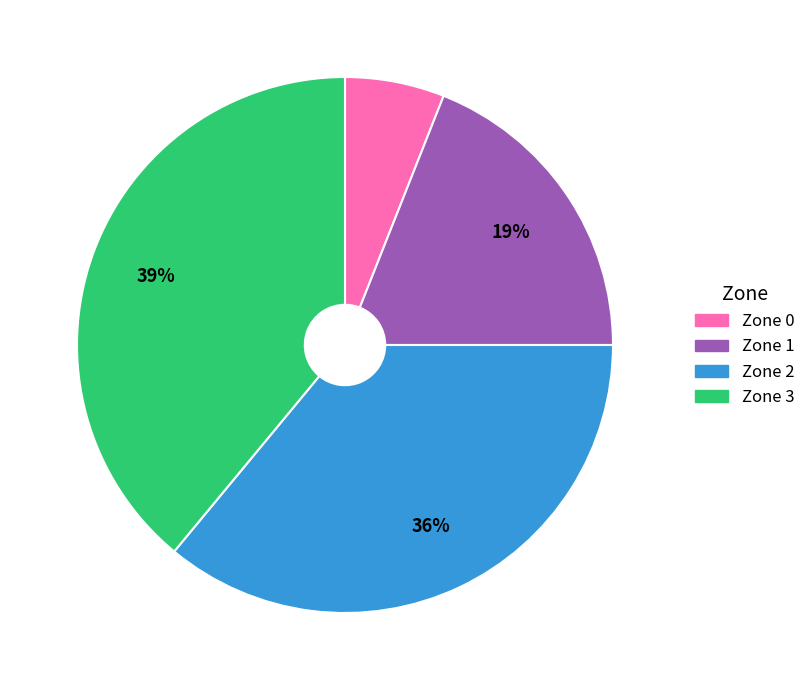

The Zone 3 slice represents 39% of the pie. True or false?

True